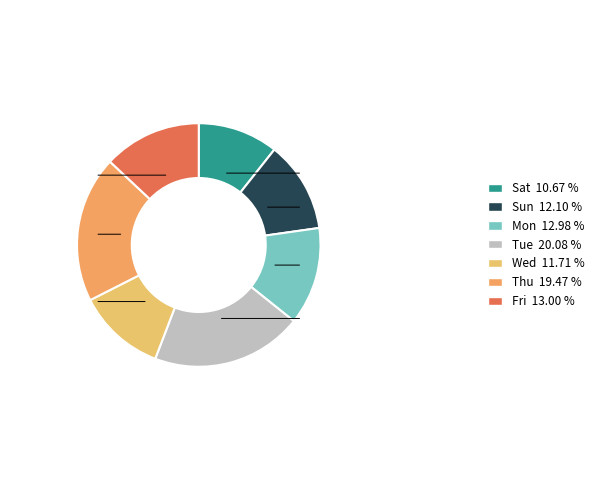

How many slices are in this pie chart?

7